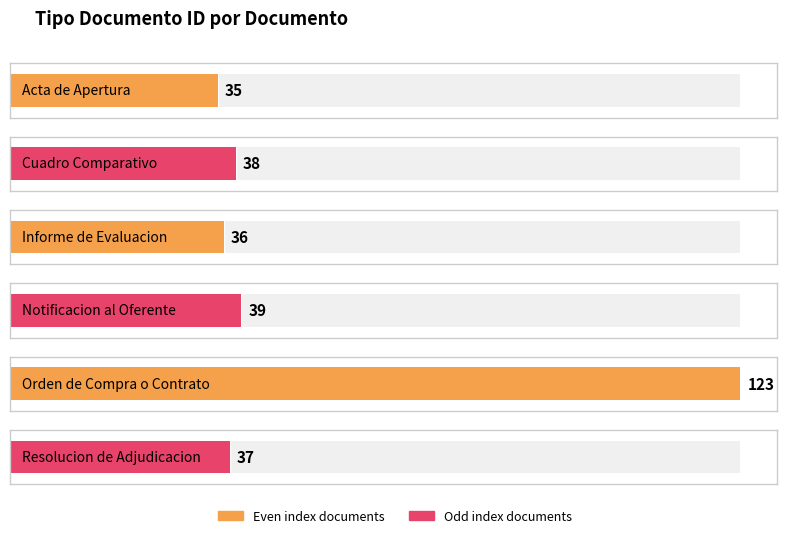

List the labels in order of value, smallest first.

Acta de Apertura, Informe de Evaluacion, Resolucion de Adjudicacion, Cuadro Comparativo, Notificacion al Oferente, Orden de Compra o Contrato